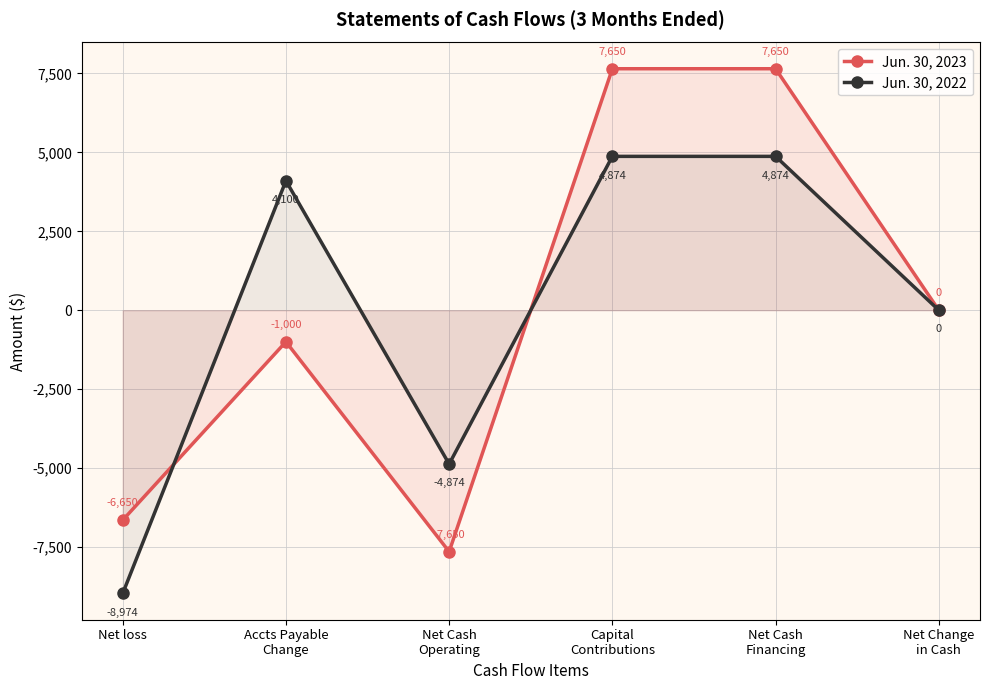

Which series has the largest total across all categories?

Jun. 30, 2023